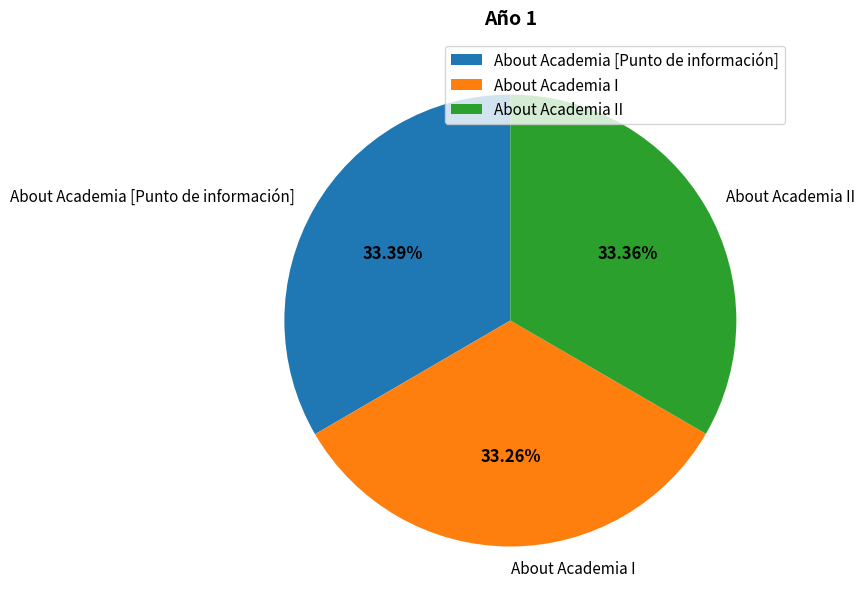

True or false: About Academia II accounts for 33% of the total.

True